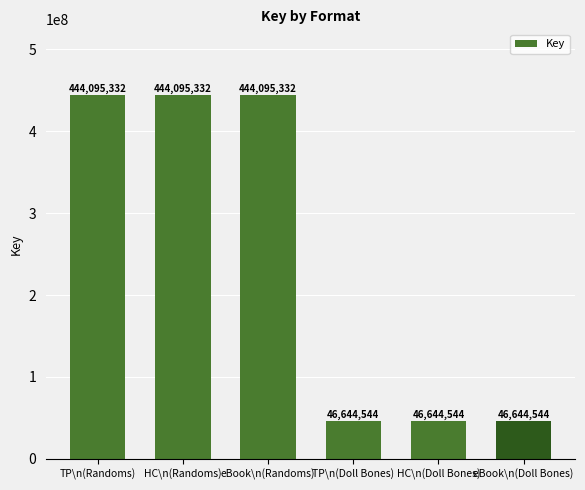

How many categories are shown in the chart?

6